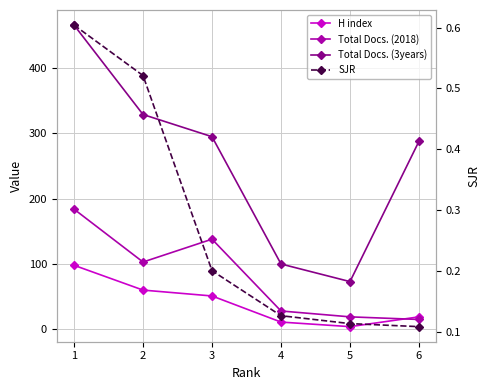

What is the difference between the H index values at 3 and 6?

32.0